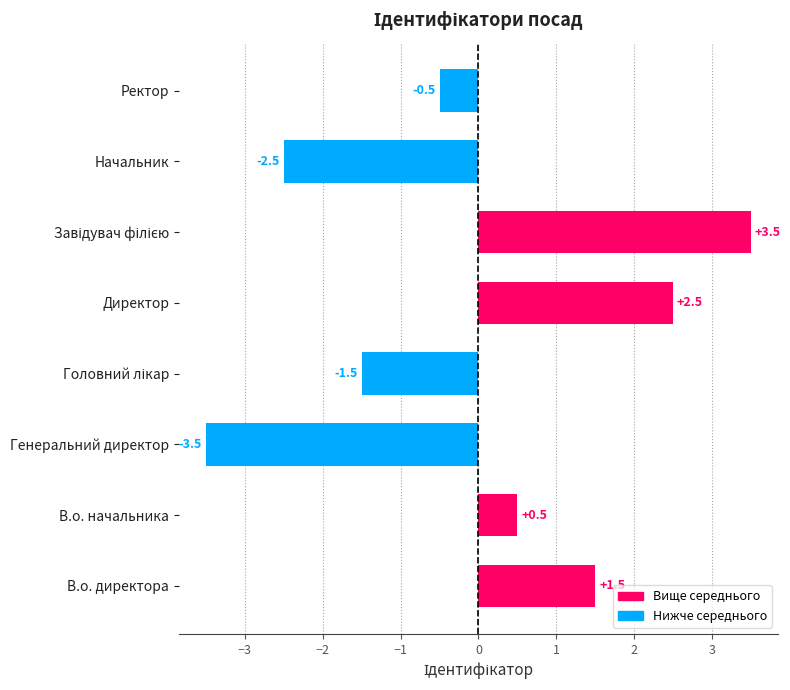

What is the change in value from Начальник to Ректор?

+2.0